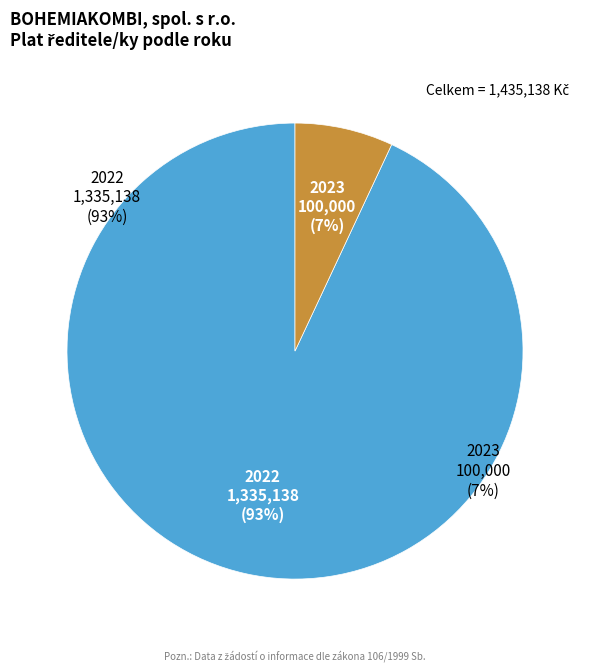

Is it true that 2022 is 79% of the pie?

False